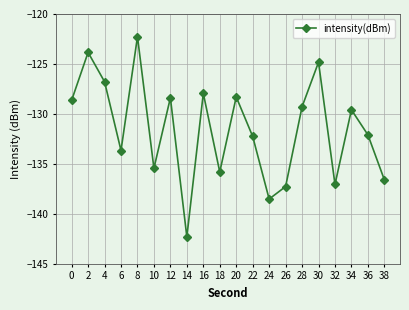

Which category has the highest value across all series?

8